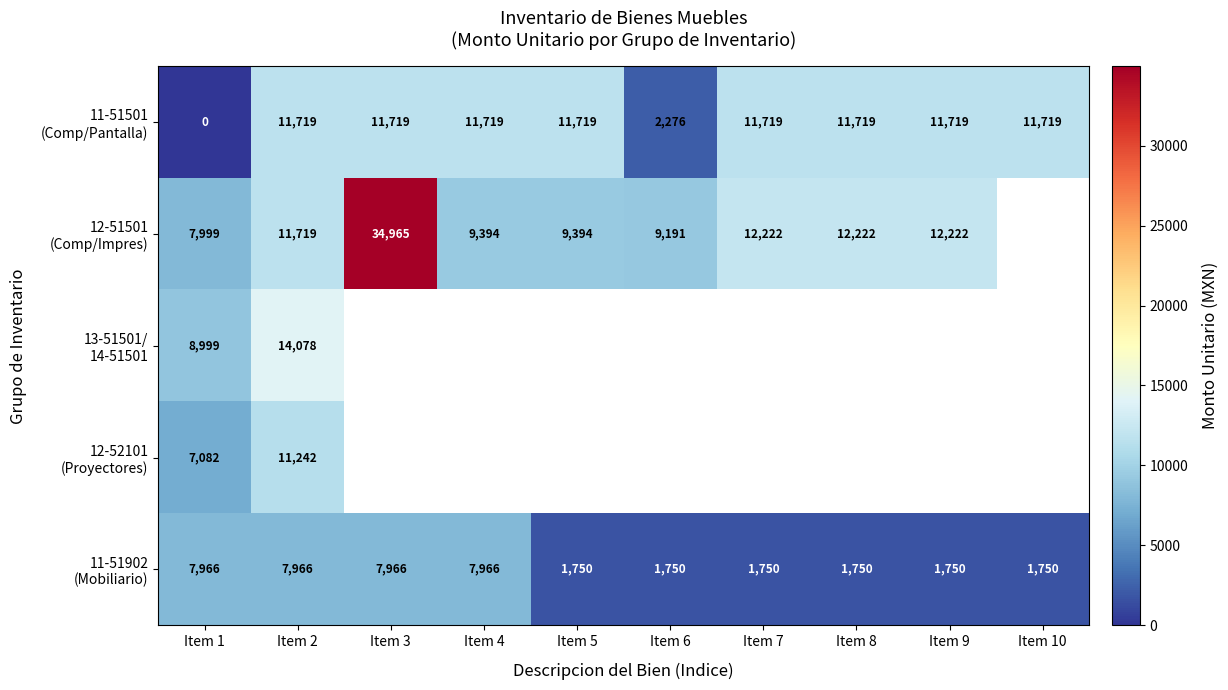

Which label corresponds to the smallest value in the chart?

Item 1